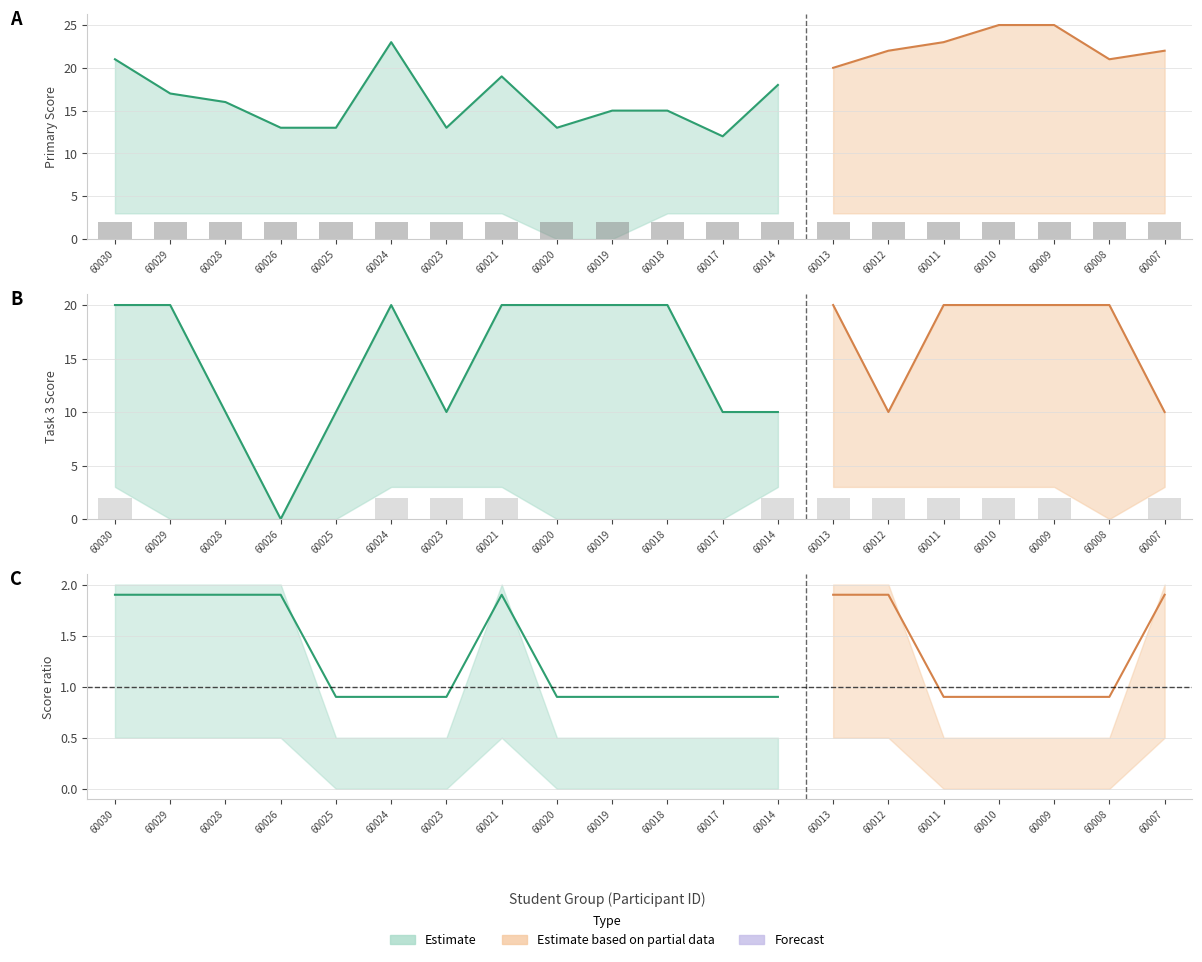

What is the sum of all Первичный балл values?

366